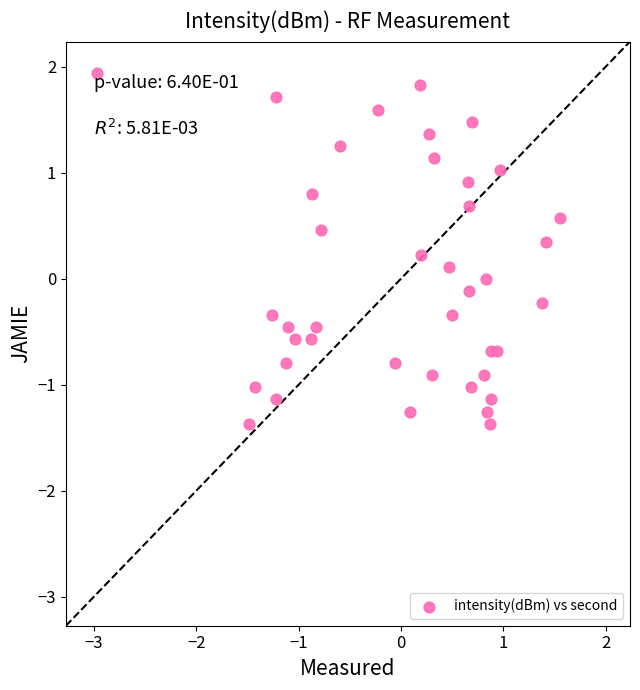

What is the range of Y values (max minus min)?

3.3